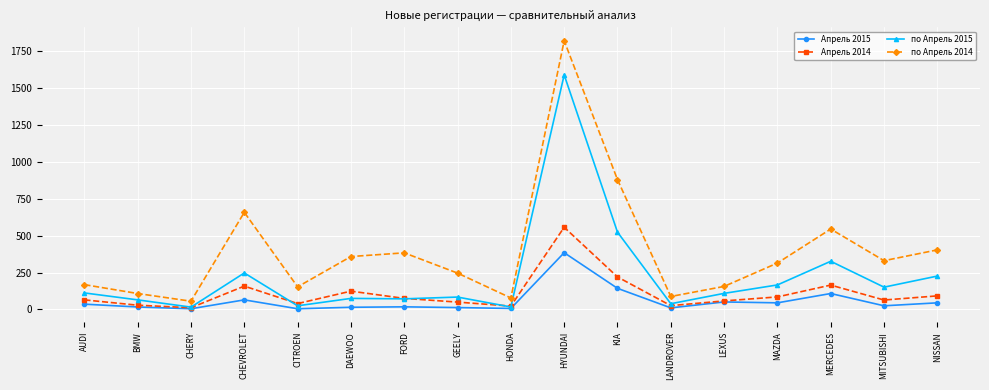

The по Апрель 2014 series shows 153 at LANDROVER. True or false?

False